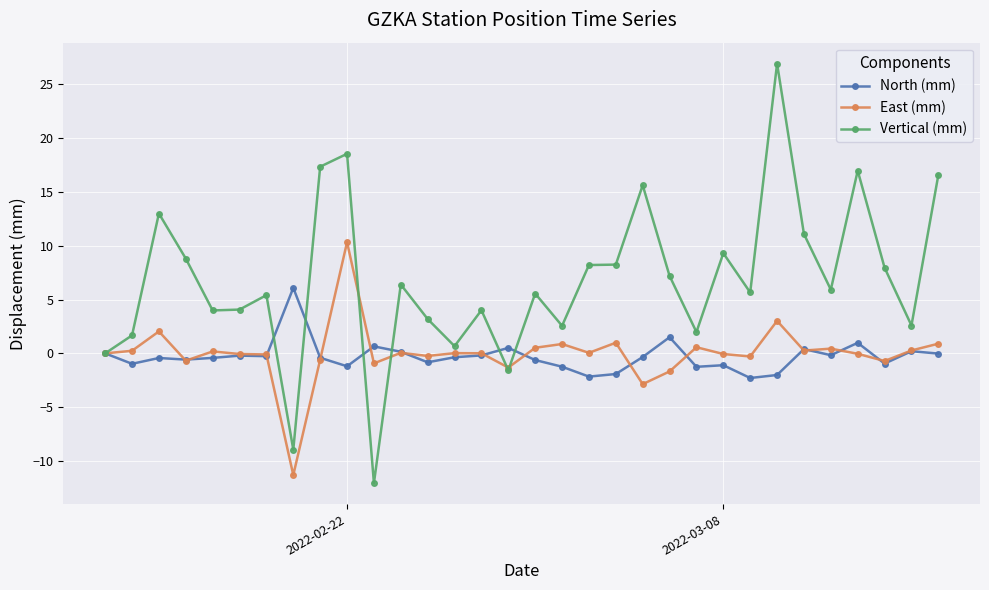

What is the minimum value for Vertical (mm)?

-12.1